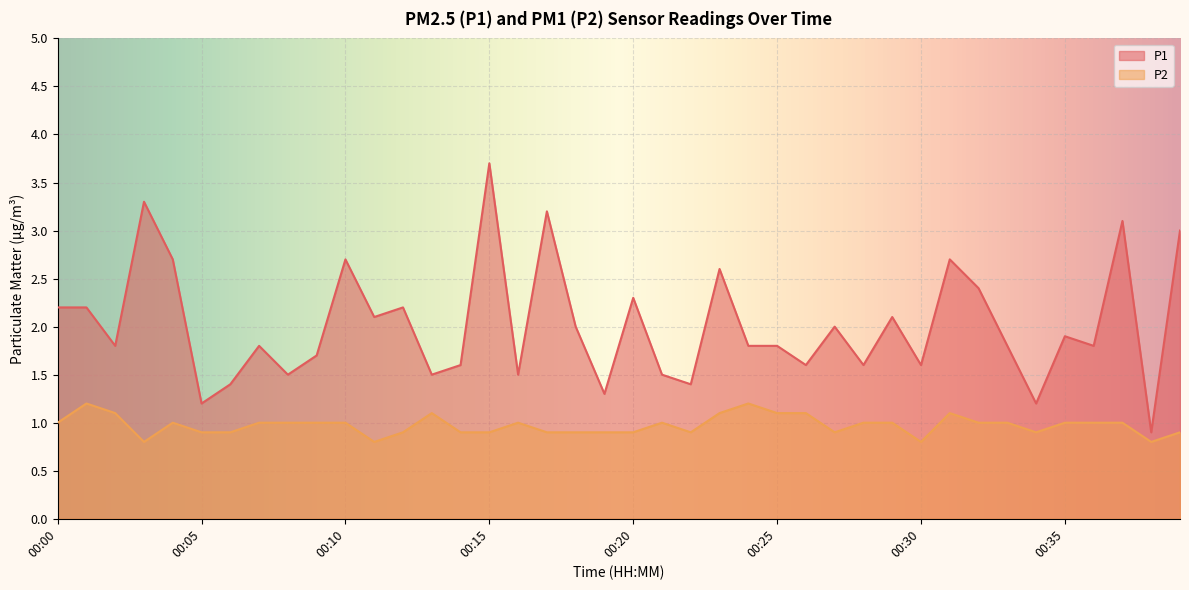

At which category is the sum across all series the highest?

00:15